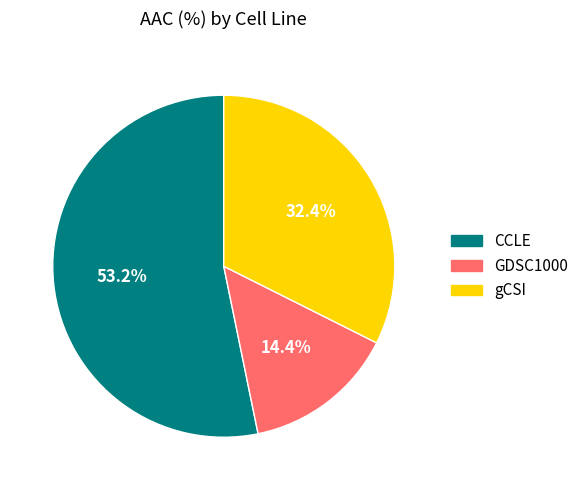

To the nearest percent, what portion does CCLE represent?

53%